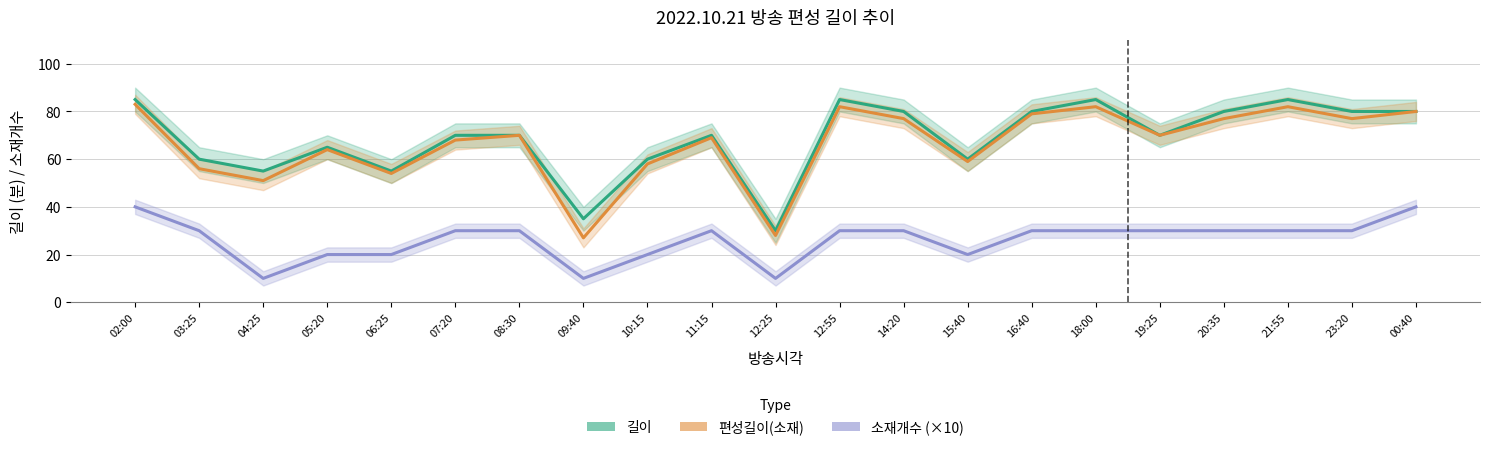

How many lines are shown in the chart?

3